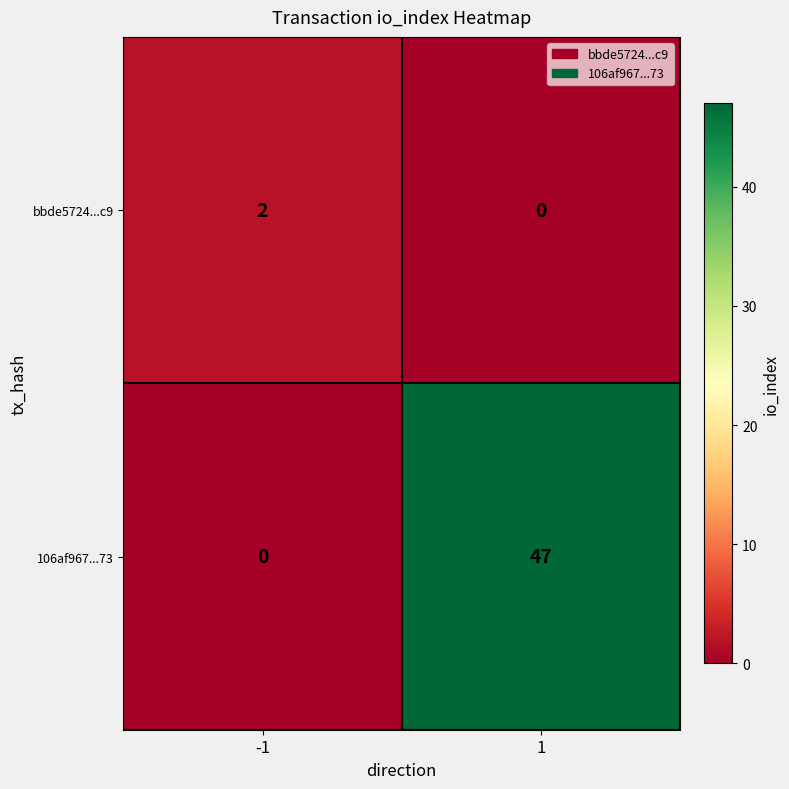

At how many categories does at least one series exceed 0?

2